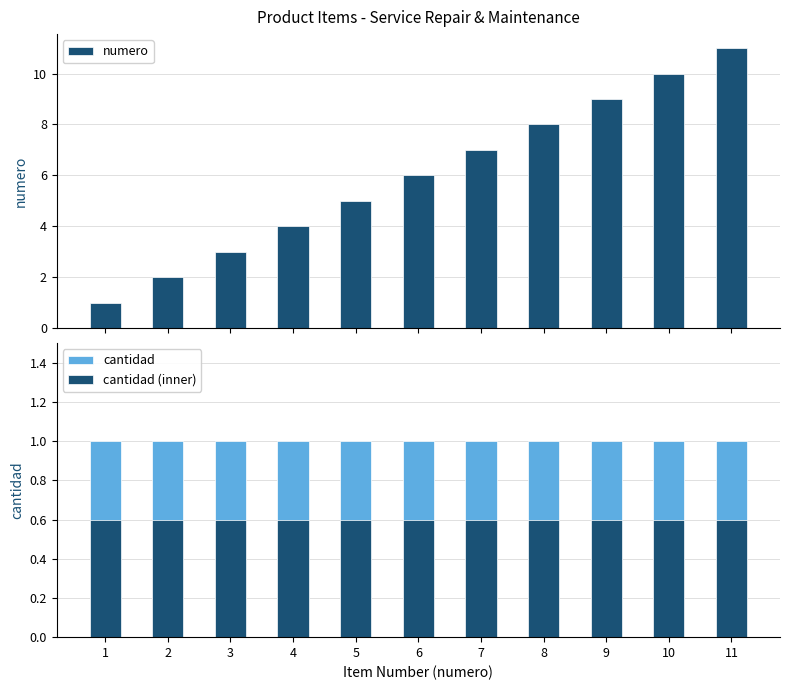

Reading left to right, transcribe all the data shown in this chart.

numero: 1=1.0	2=2.0	3=3.0	4=4.0	5=5.0	6=6.0	7=7.0	8=8.0	9=9.0	10=10.0	11=11.0
cantidad: 1=1.0	2=1.0	3=1.0	4=1.0	5=1.0	6=1.0	7=1.0	8=1.0	9=1.0	10=1.0	11=1.0
cantidad (inner): 1=0.6	2=0.6	3=0.6	4=0.6	5=0.6	6=0.6	7=0.6	8=0.6	9=0.6	10=0.6	11=0.6